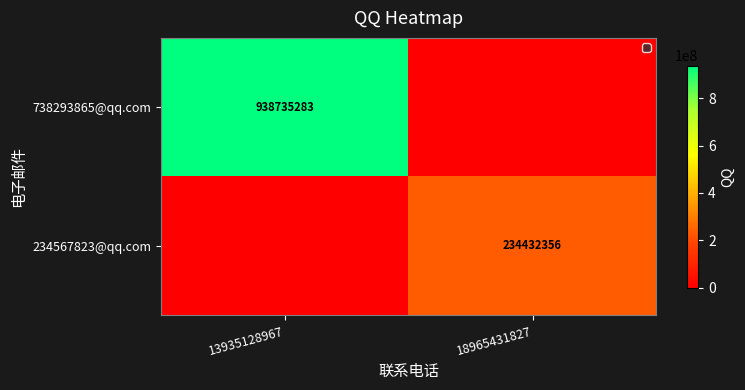

The 738293865@qq.com series shows 302857520 at 13935128967. True or false?

False